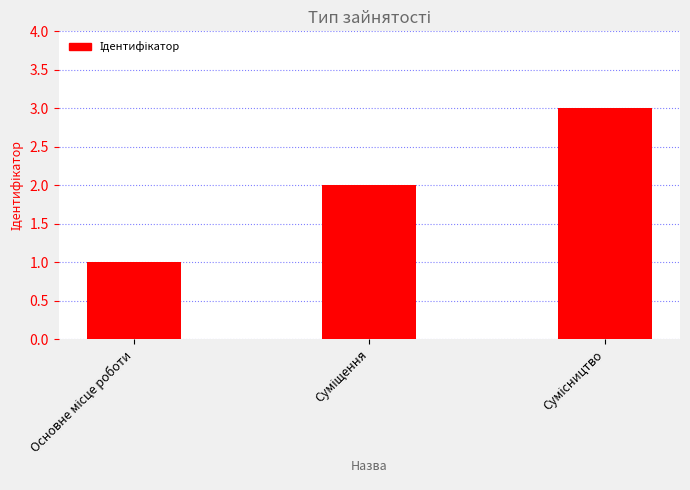

Reading right to left, extract all data points from this chart.

3	2	1